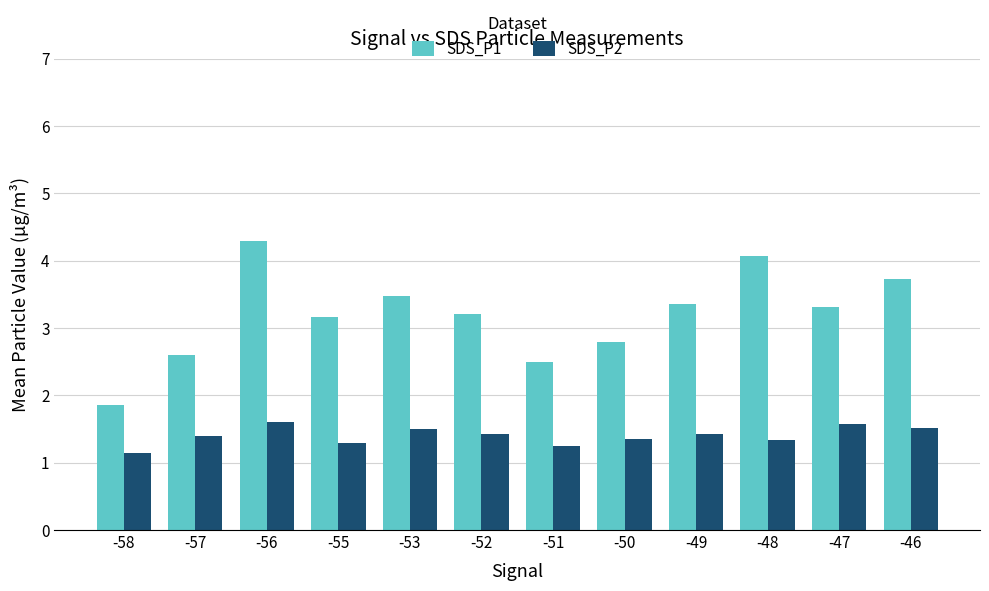

What is the value of the SDS_P1 bar at the 4th from the left?

3.2